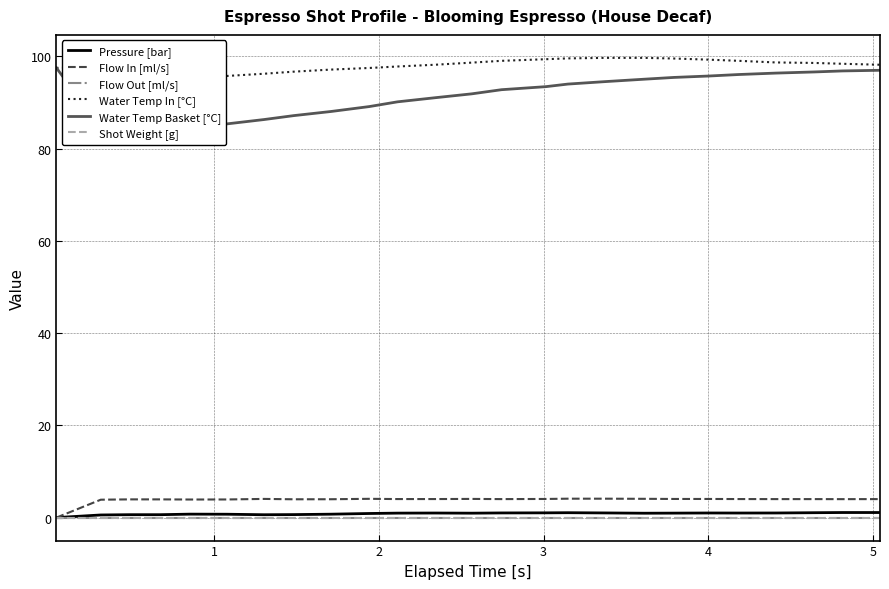

Which series has the largest total across all categories?

Water Temp In [°C]